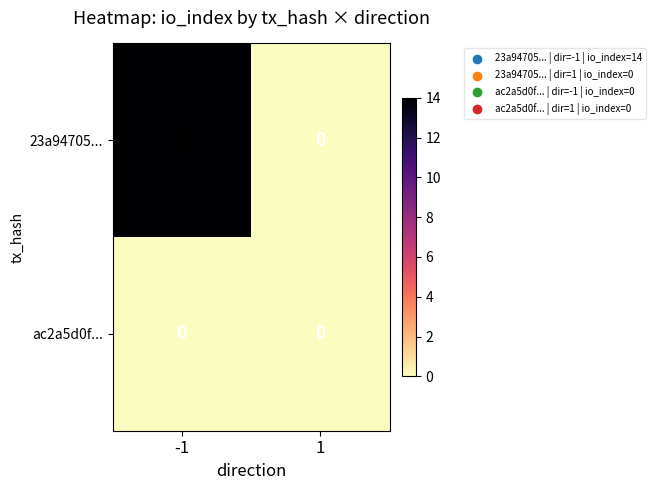

Which series has the largest total across all categories?

23a94705...